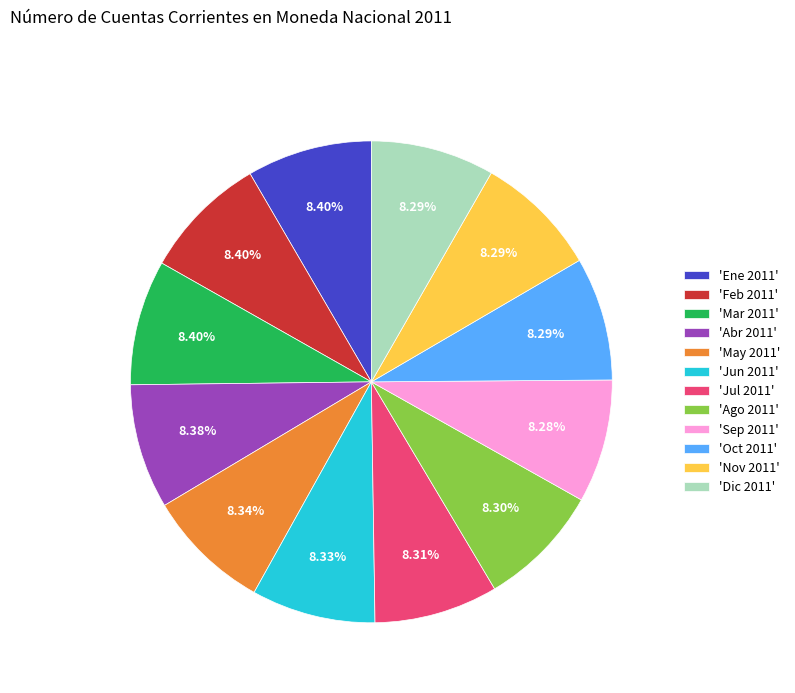

What is the ratio of the value at 'Mar 2011' to the value at 'Oct 2011'?

1.0